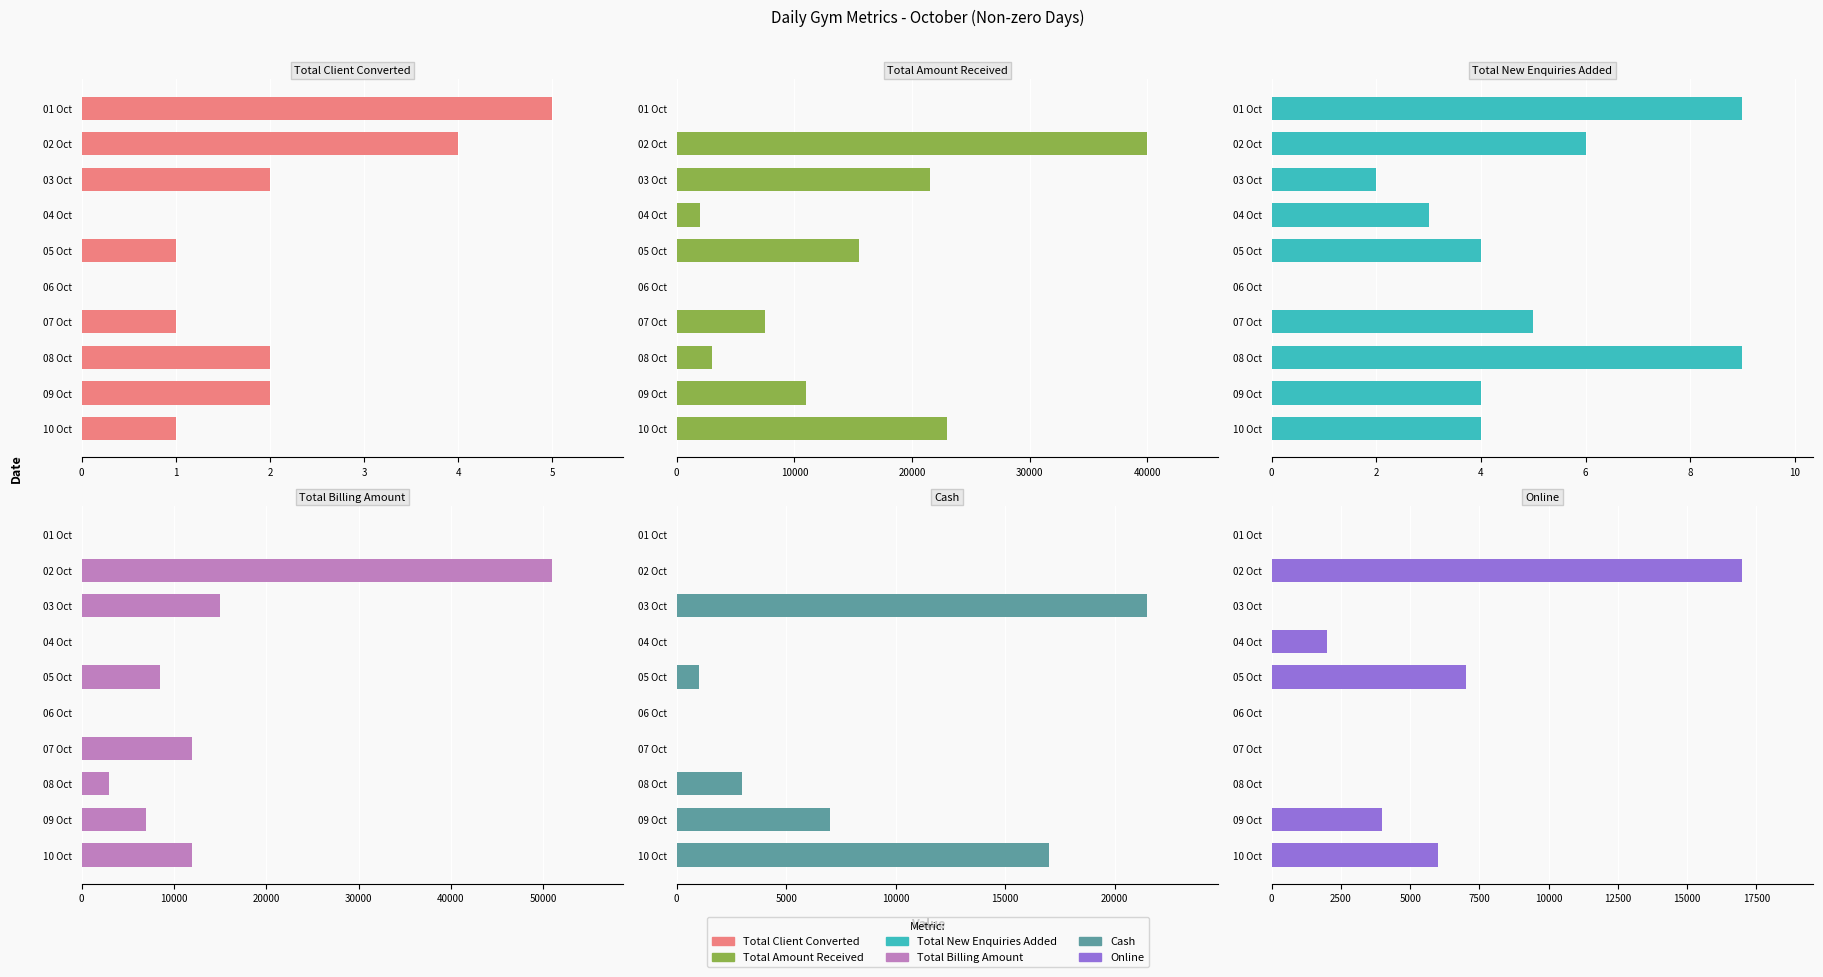

Are the bars horizontal?

Yes